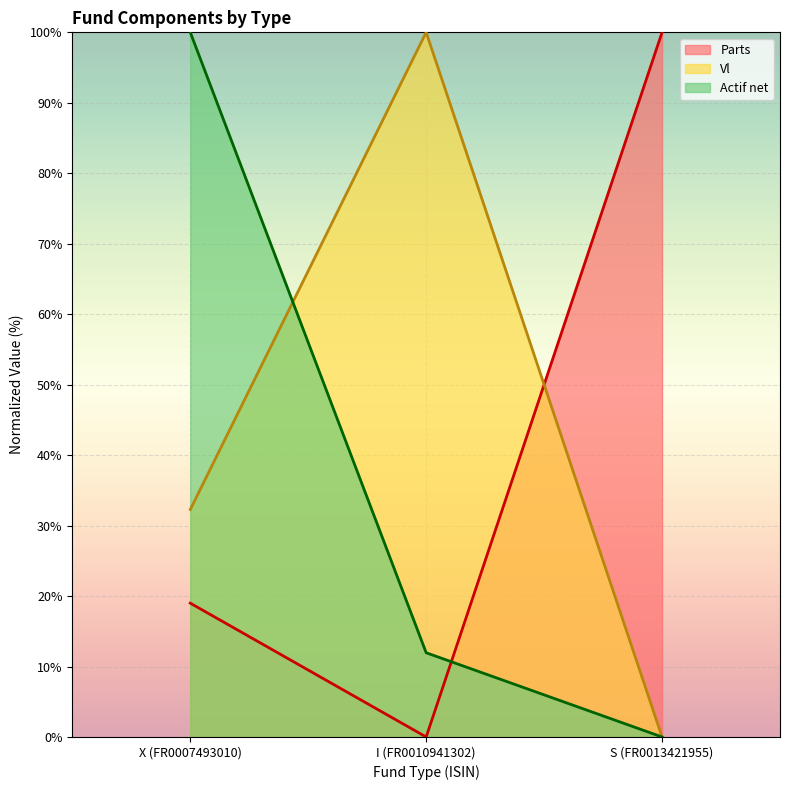

How many series are shown in this chart?

3